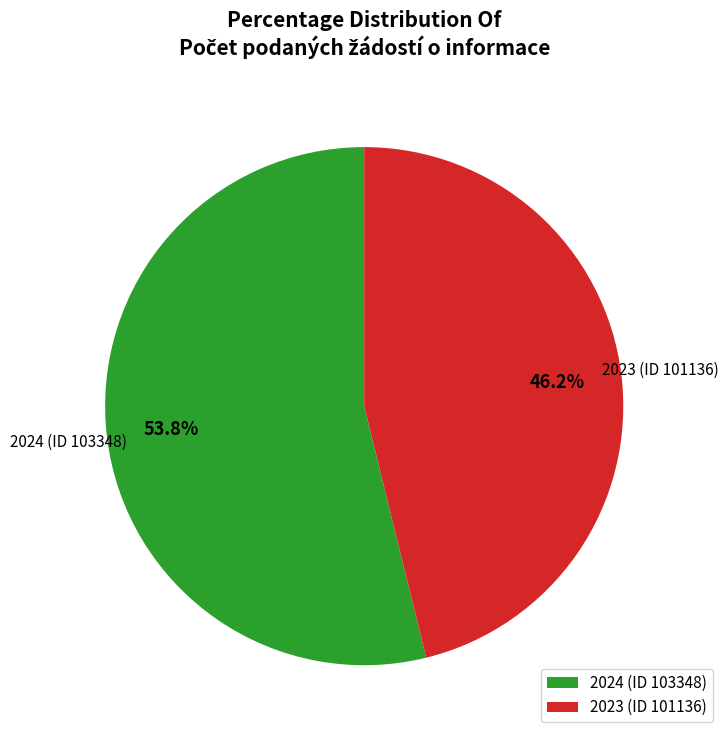

Does any single category account for the majority?

Yes